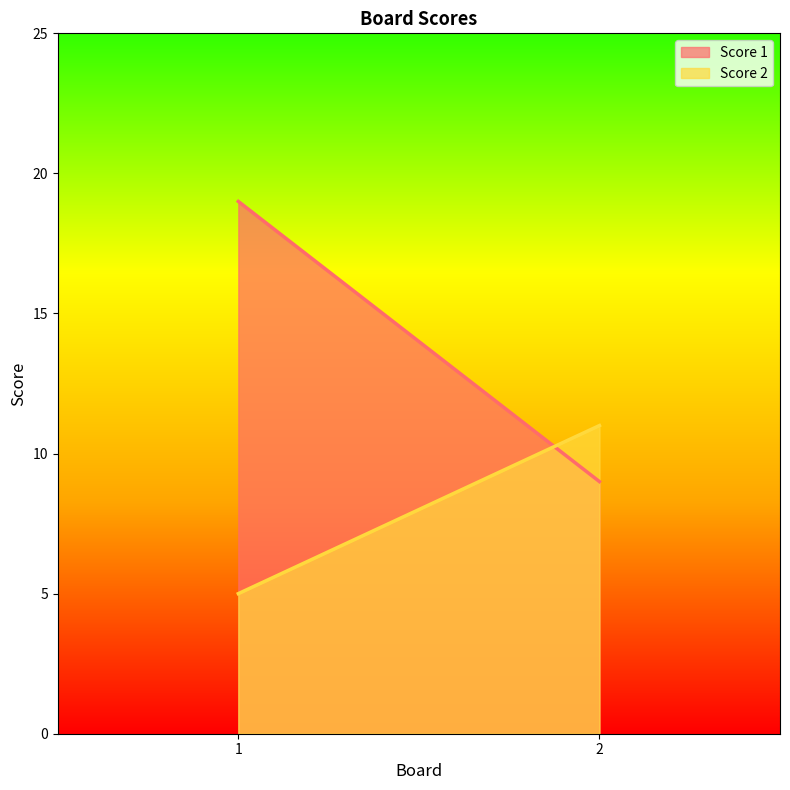

What is the difference between the Score 1 values at 1 and 2?

10